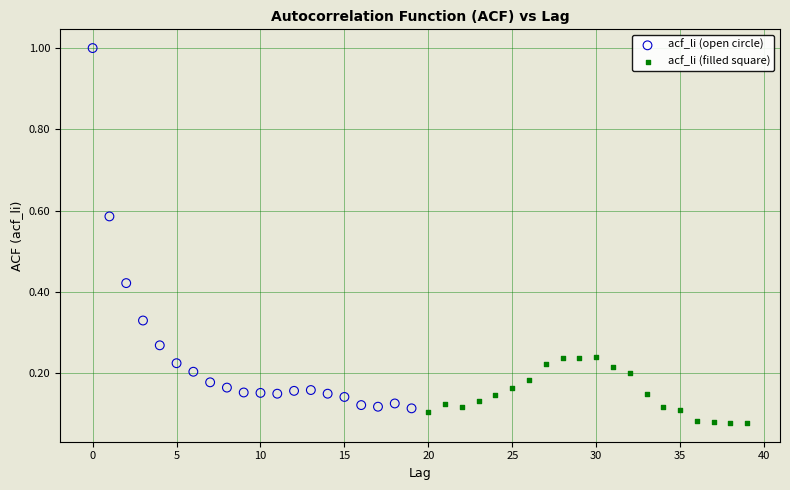

Which series contains the highest Y value?

acf_li (open circle)